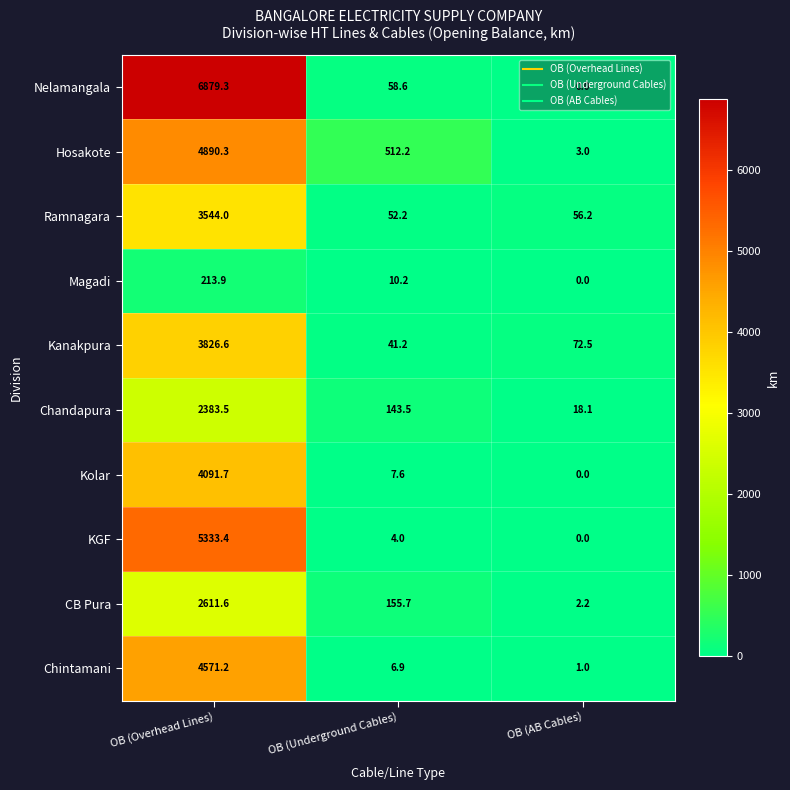

True or false: Magadi has a value of 378.6 at OB (Overhead Lines).

False